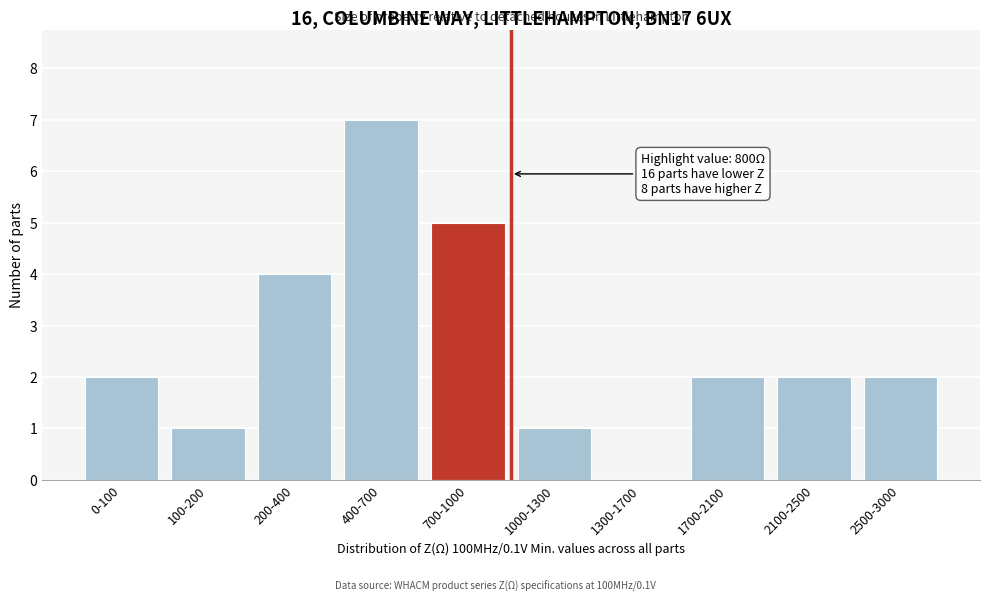

Reading right to left, list all the values displayed in this chart.

2500-3000=2	2100-2500=2	1700-2100=2	1300-1700=0	1000-1300=1	700-1000=5	400-700=7	200-400=4	100-200=1	0-100=2